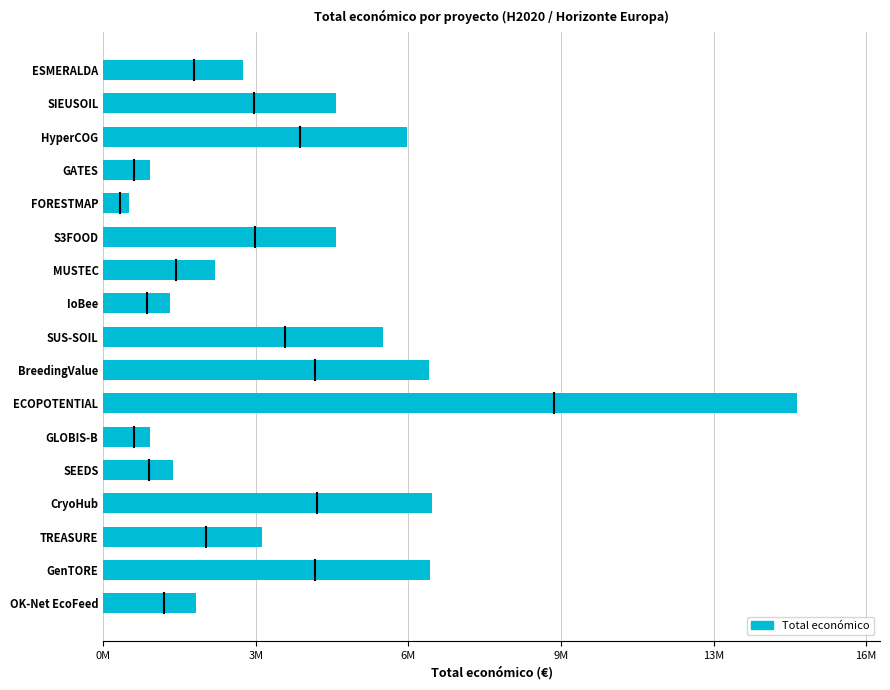

What is the sum of all values?

74675634